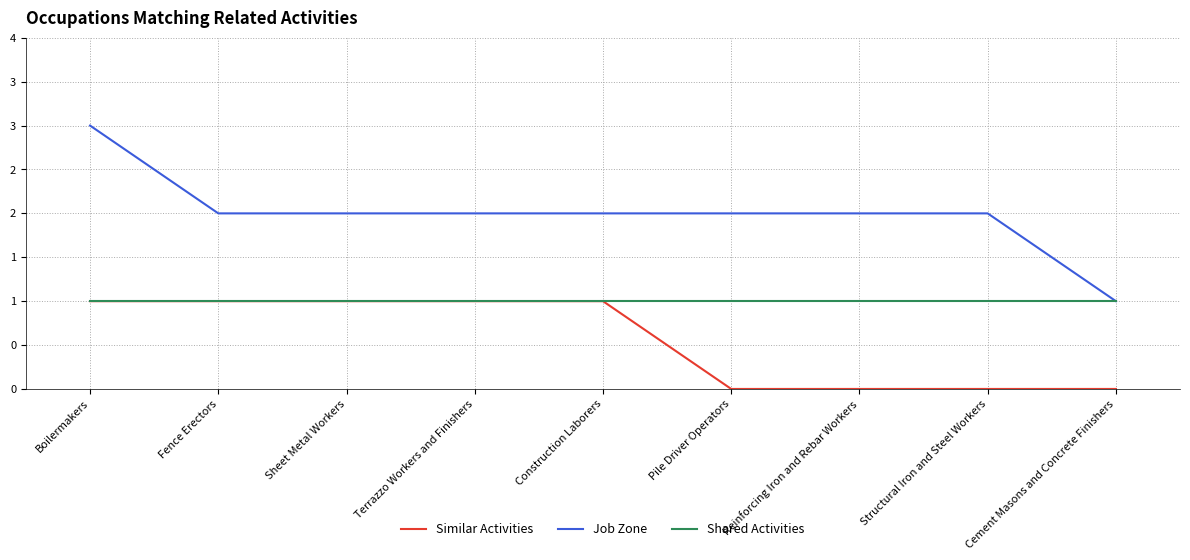

At which label does Similar Activities reach its peak?

Boilermakers